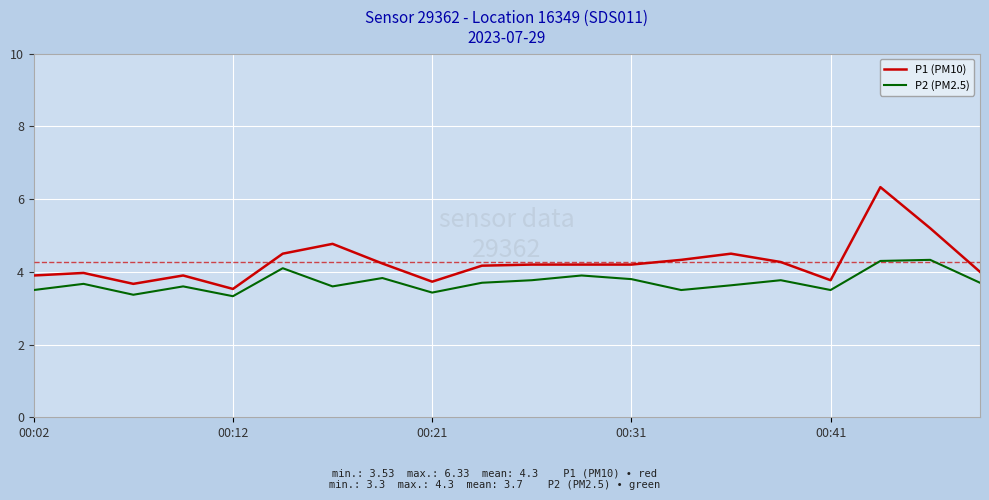

What is the highest value of the P1 (PM10) series?

6.3